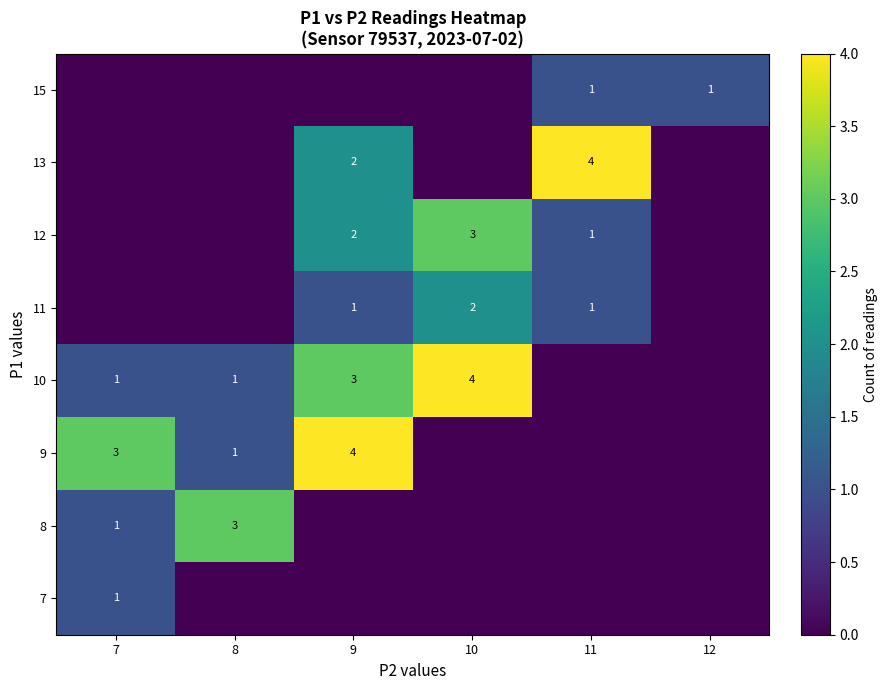

The value of 15 at 11 is 1. True or false?

True